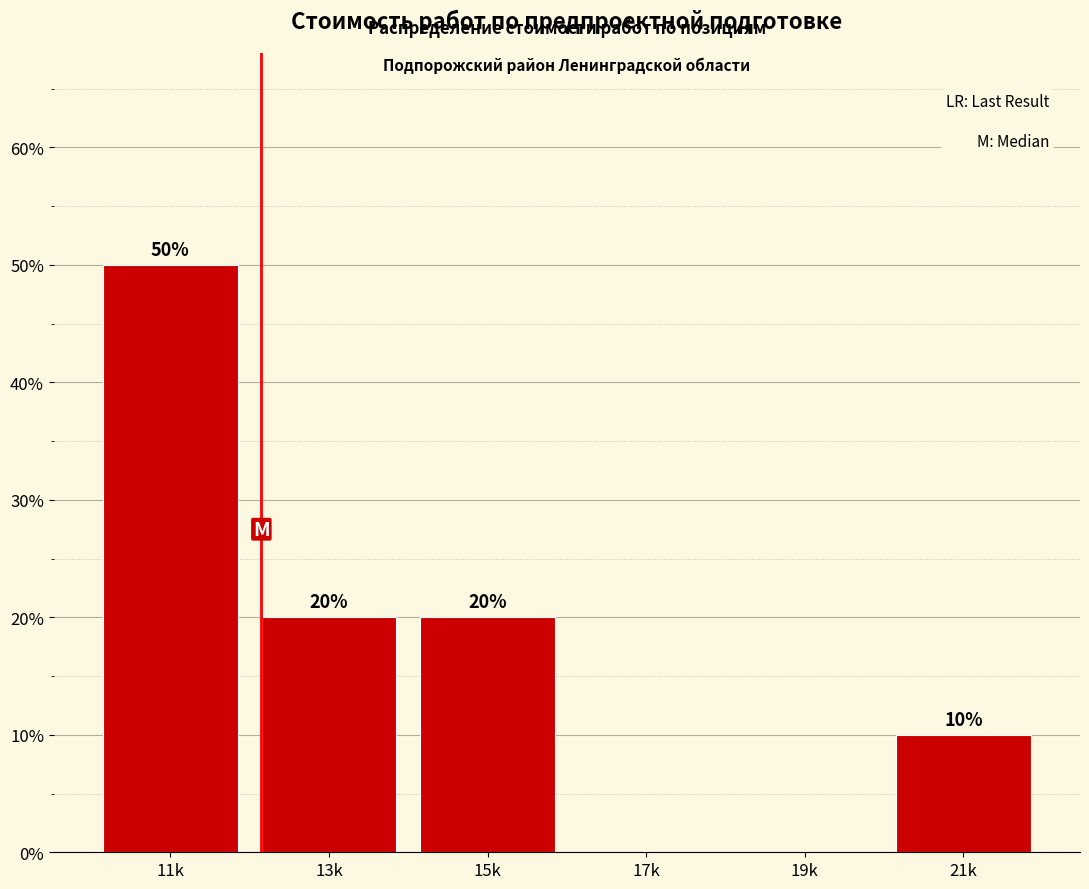

Reading left to right, extract all data points from this chart.

11k=50	13k=20	15k=20	17k=0	19k=0	21k=10